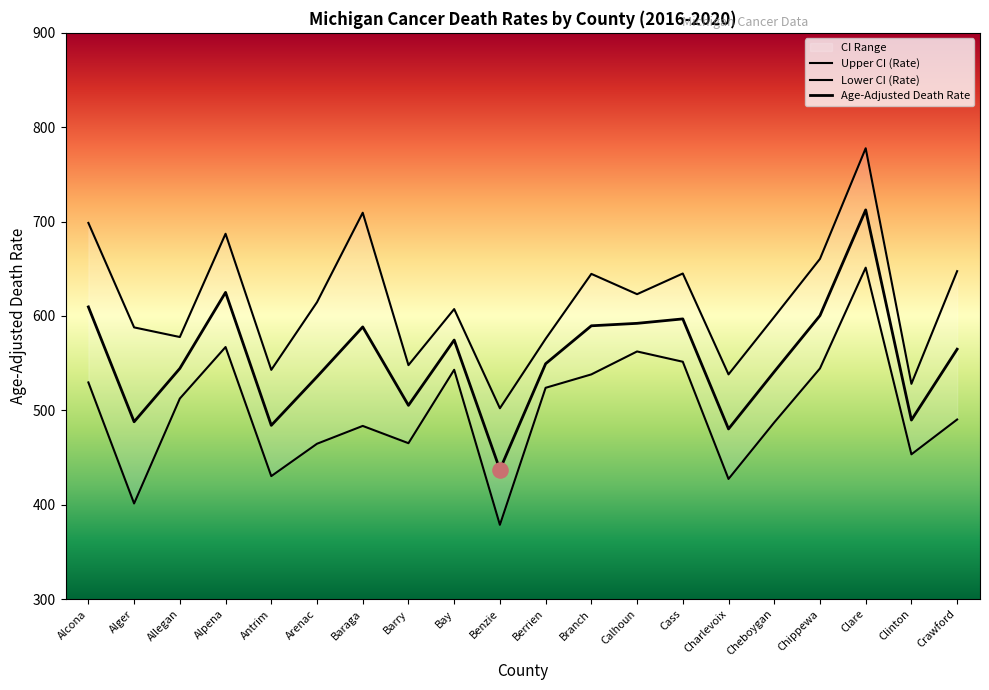

Which series reaches the maximum Y coordinate?

Upper CI (Rate)